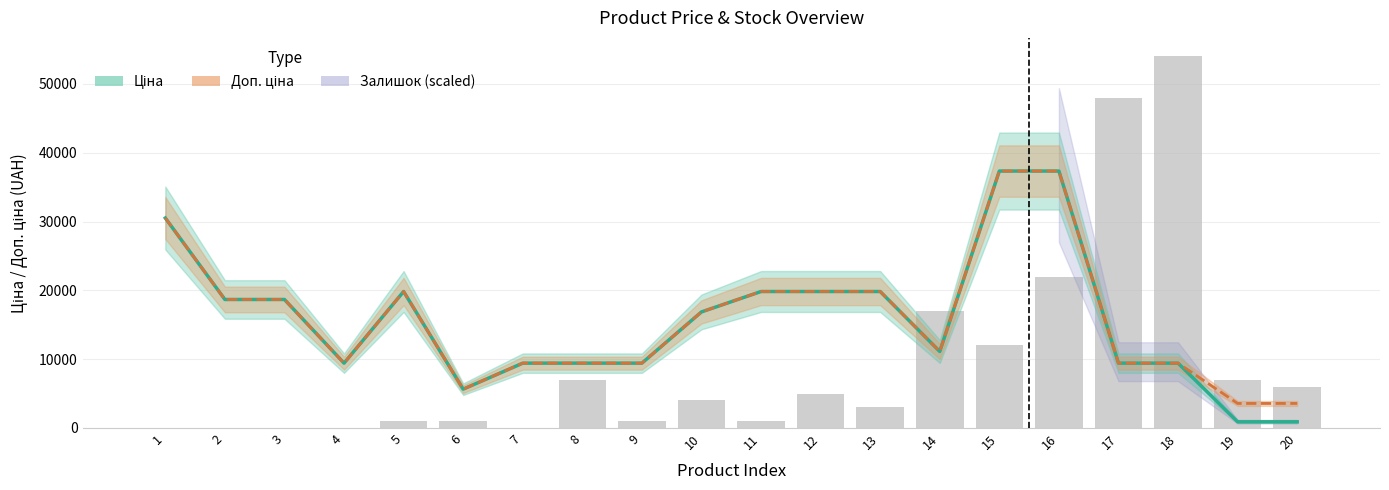

How many groups of bars are there?

20